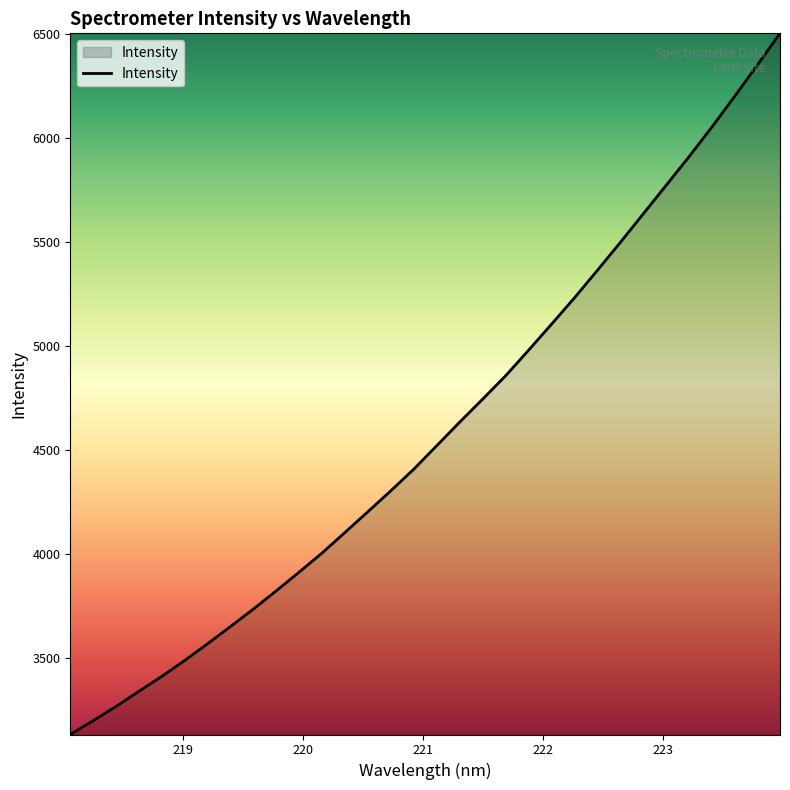

What is the smallest value displayed?

3131.0